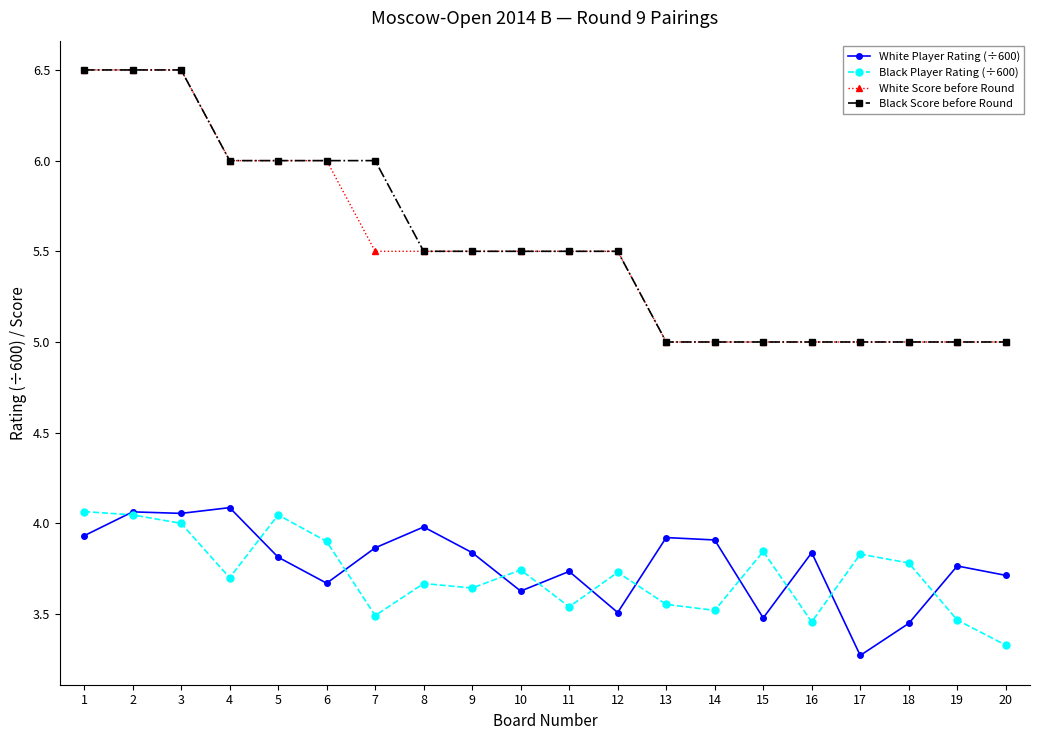

Where is White Player Rating (÷600) nearest to the value 3?

17